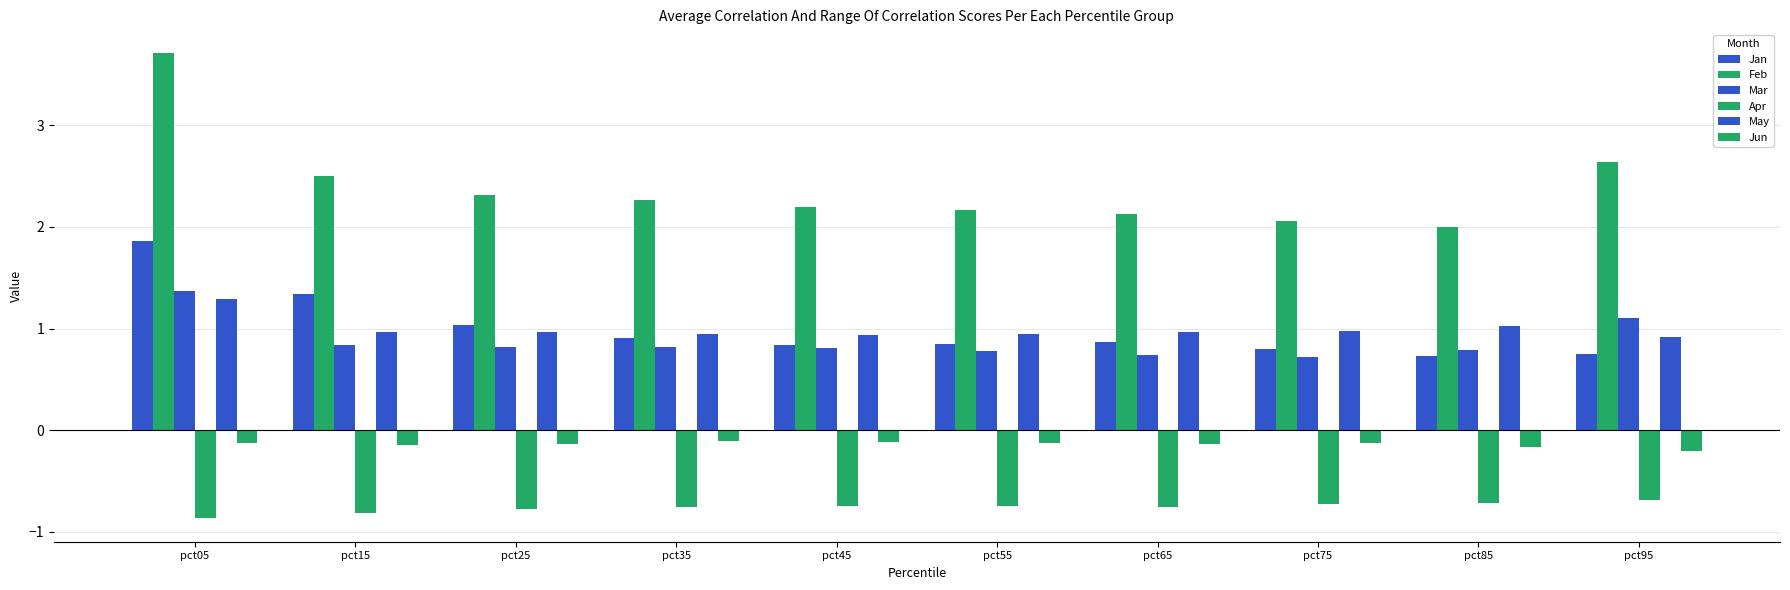

Reading right to left, transcribe all the data shown in this chart.

Jan: pct95=0.7	pct85=0.7	pct75=0.8	pct65=0.9	pct55=0.8	pct45=0.8	pct35=0.9	pct25=1.0	pct15=1.3	pct05=1.9
Feb: pct95=2.6	pct85=2.0	pct75=2.1	pct65=2.1	pct55=2.2	pct45=2.2	pct35=2.3	pct25=2.3	pct15=2.5	pct05=3.7
Mar: pct95=1.1	pct85=0.8	pct75=0.7	pct65=0.7	pct55=0.8	pct45=0.8	pct35=0.8	pct25=0.8	pct15=0.8	pct05=1.4
Apr: pct95=-0.7	pct85=-0.7	pct75=-0.7	pct65=-0.8	pct55=-0.7	pct45=-0.8	pct35=-0.8	pct25=-0.8	pct15=-0.8	pct05=-0.9
May: pct95=0.9	pct85=1.0	pct75=1.0	pct65=1.0	pct55=0.9	pct45=0.9	pct35=1.0	pct25=1.0	pct15=1.0	pct05=1.3
Jun: pct95=-0.2	pct85=-0.2	pct75=-0.1	pct65=-0.1	pct55=-0.1	pct45=-0.1	pct35=-0.1	pct25=-0.1	pct15=-0.1	pct05=-0.1